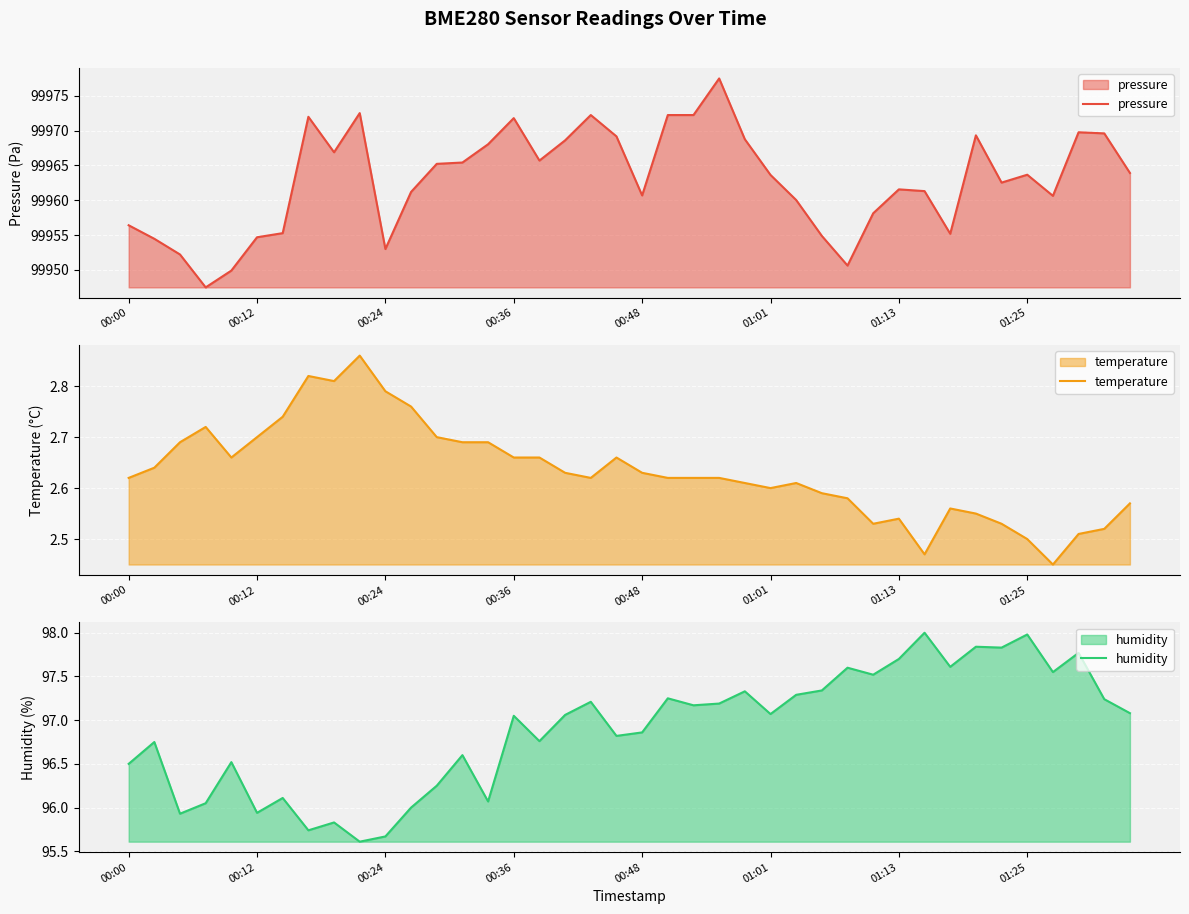

Rank the series at 32 from highest to lowest value.

pressure, humidity, temperature